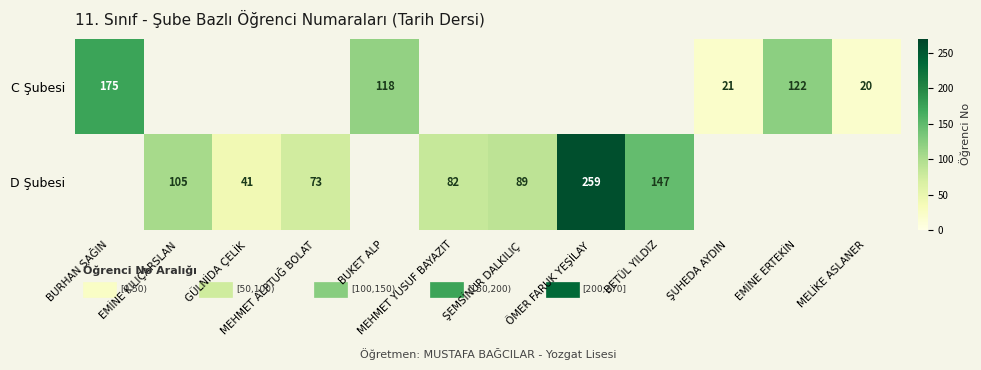

What is the difference between the C Şubesi values at MELİKE ASLANER and BURHAN SAĞIN?

155